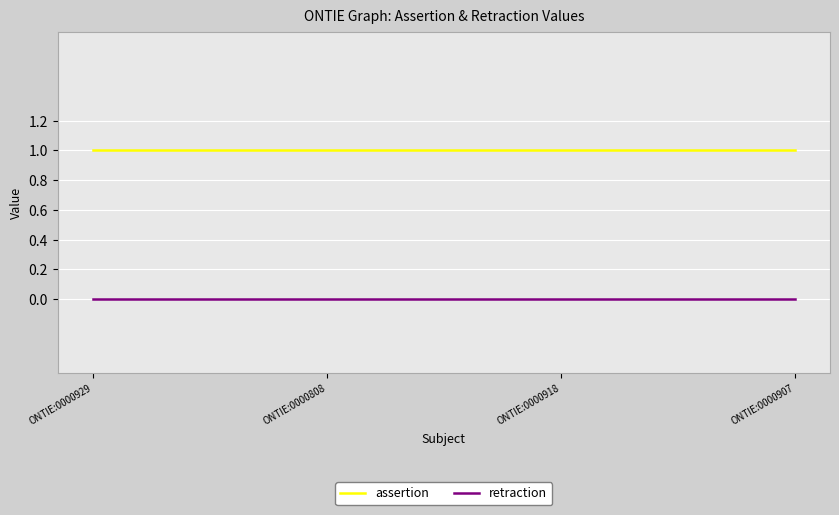

True or false: retraction has more than 1 interior local peaks.

False